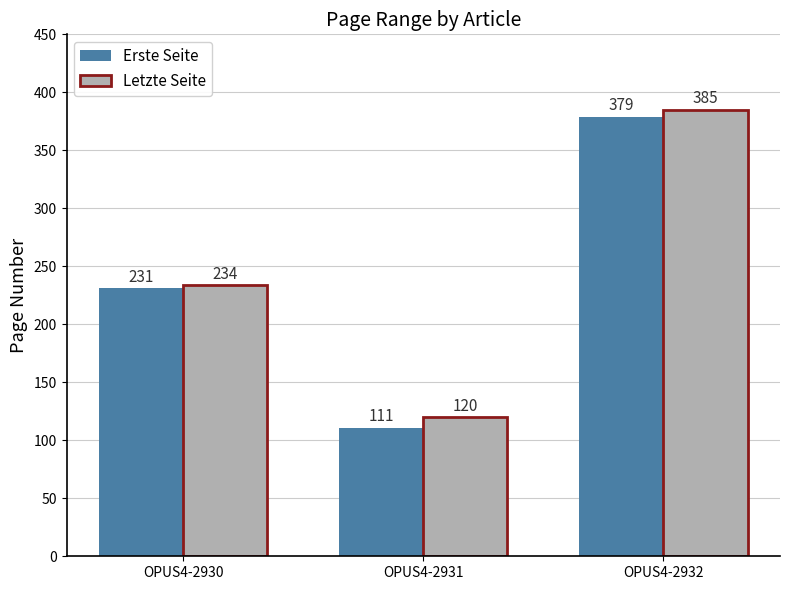

Which series has the largest total across all categories?

Letzte Seite